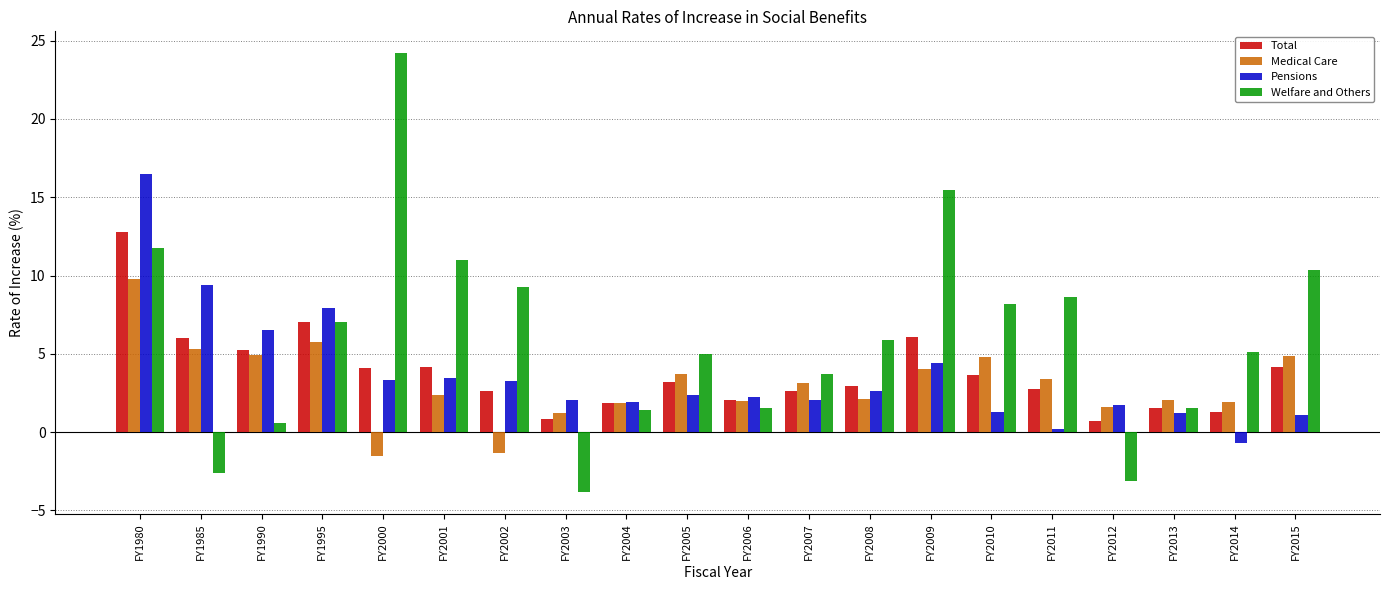

How many values in Welfare and Others are above zero?

17